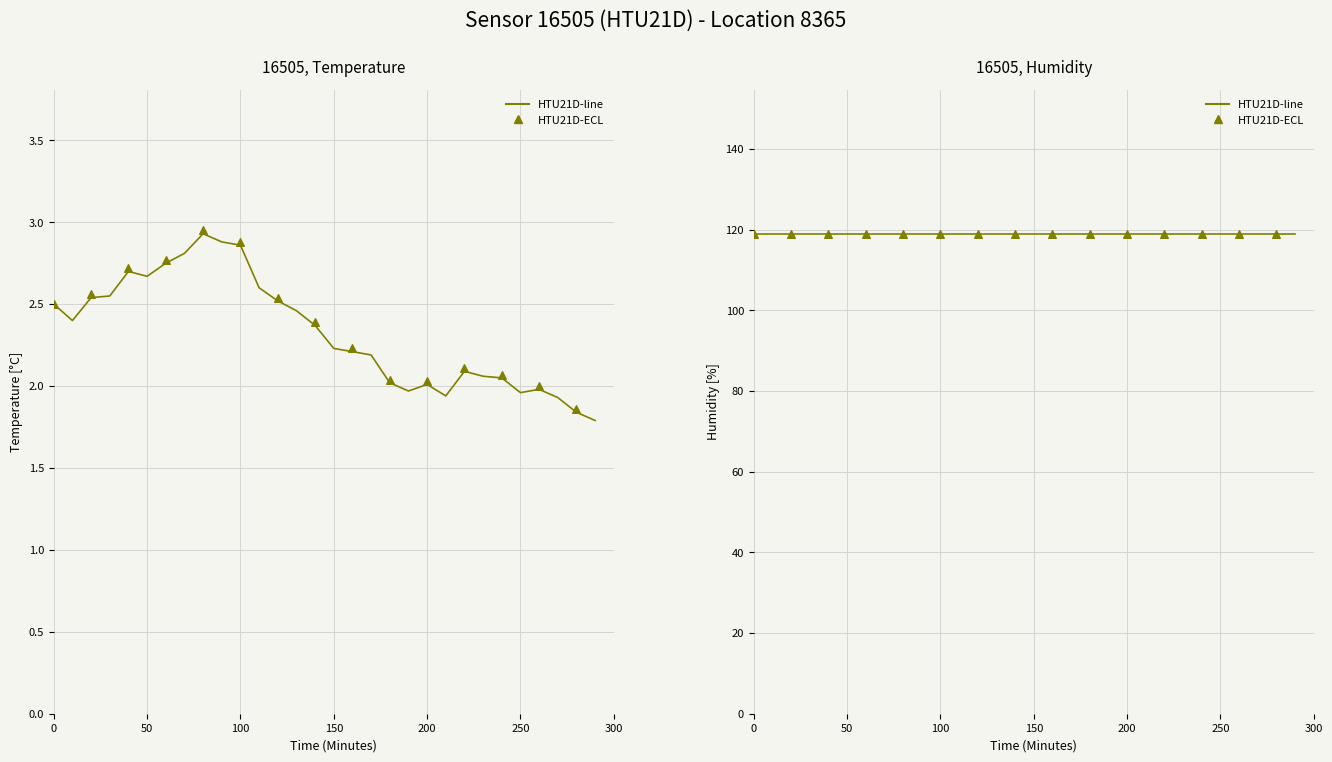

Which series has the largest total across all categories?

humidity